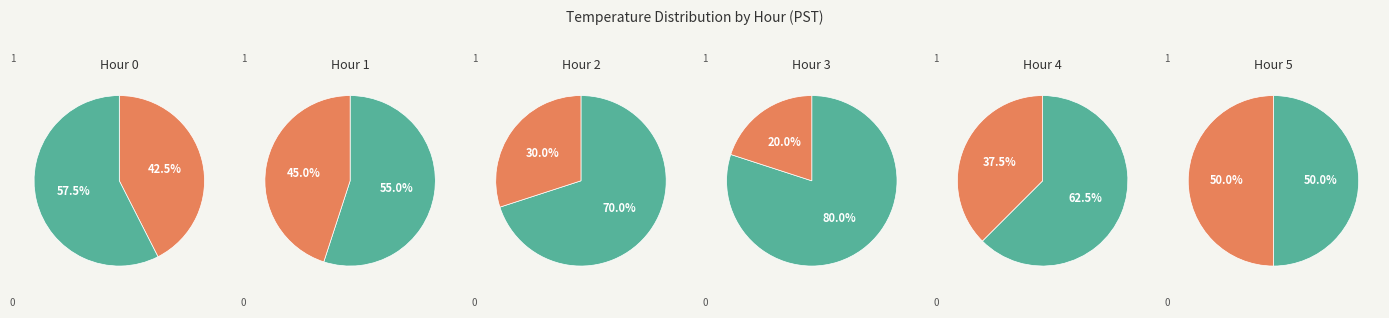

Count the number of slices in the pie.

2